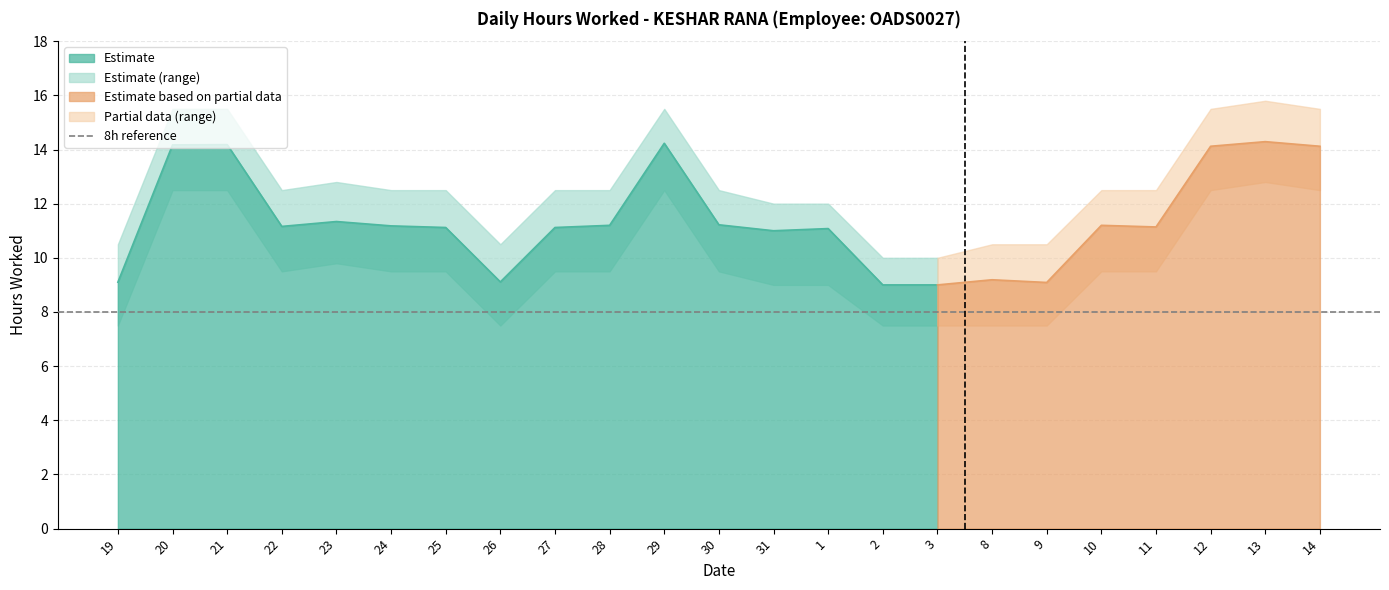

Reading left to right, transcribe all the data shown in this chart.

Hours Worked: 9.1	14.2	14.2	11.2	11.3	11.2	11.1	9.1	11.1	11.2	14.2	11.2	11.0	11.1	9.0	9.0	9.2	9.1	11.2	11.1	14.1	14.3	14.1
Upper Bound: 10.5	15.5	15.5	12.5	12.8	12.5	12.5	10.5	12.5	12.5	15.5	12.5	12.0	12.0	10.0	10.0	10.5	10.5	12.5	12.5	15.5	15.8	15.5
Lower Bound: 7.5	12.5	12.5	9.5	9.8	9.5	9.5	7.5	9.5	9.5	12.5	9.5	9.0	9.0	7.5	7.5	7.5	7.5	9.5	9.5	12.5	12.8	12.5